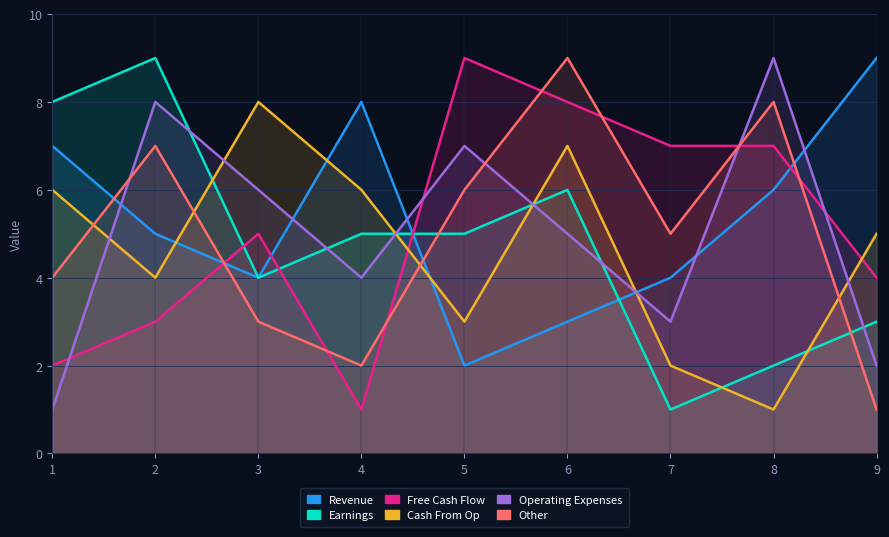

What is the smallest value displayed?

1